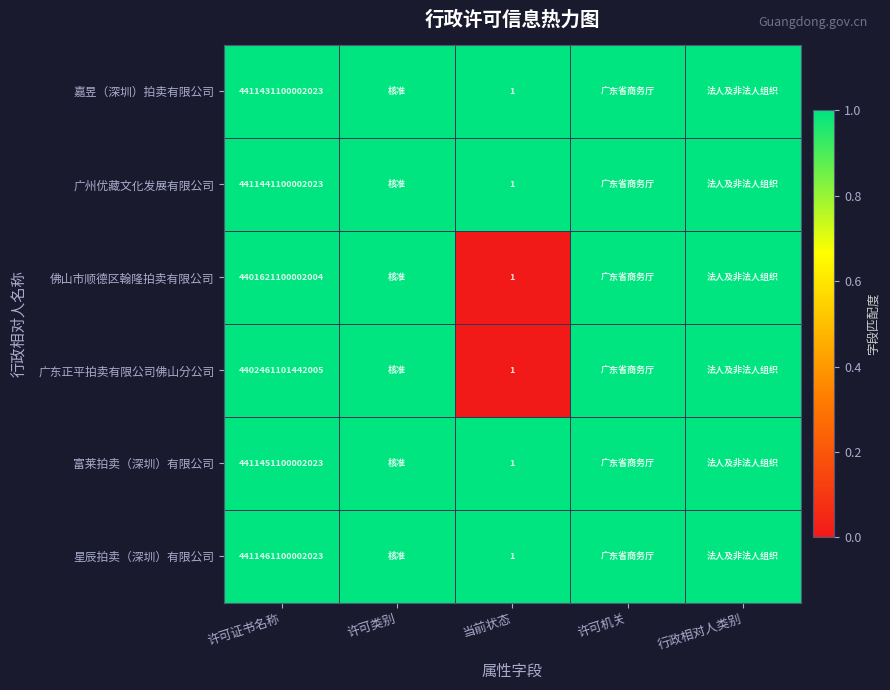

The value of 富莱拍卖（深圳）有限公司 at 当前状态 is 1. True or false?

True